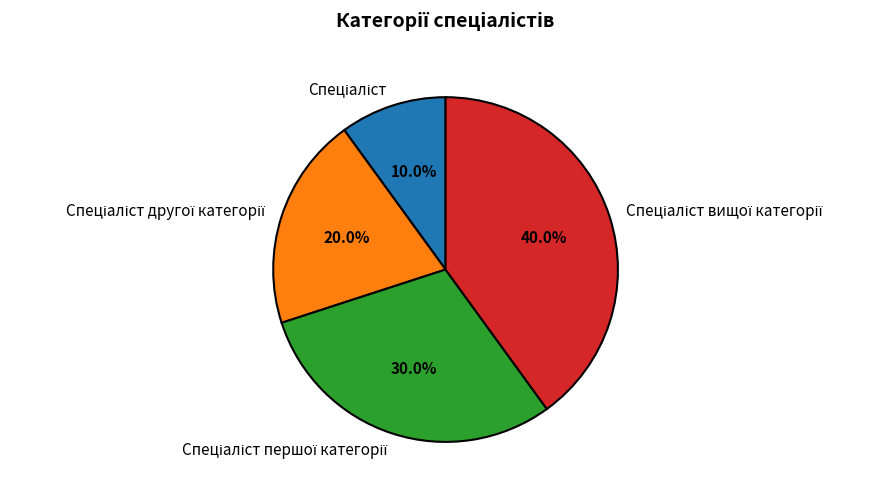

Does any single category account for the majority?

No